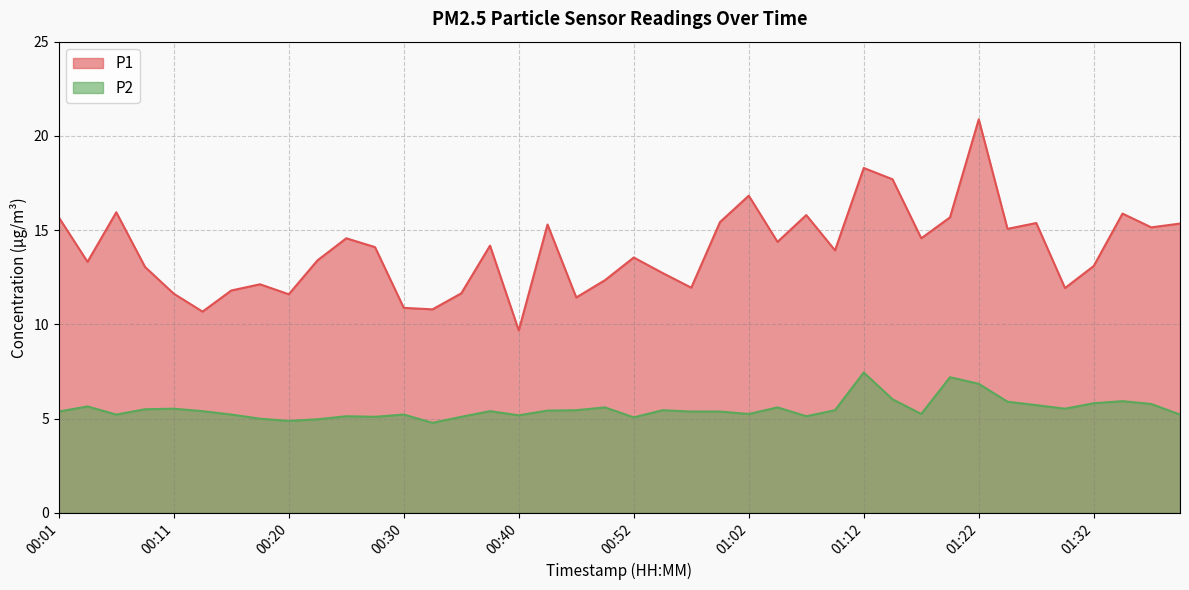

The P2 series shows 5.7 at 00:03. True or false?

True